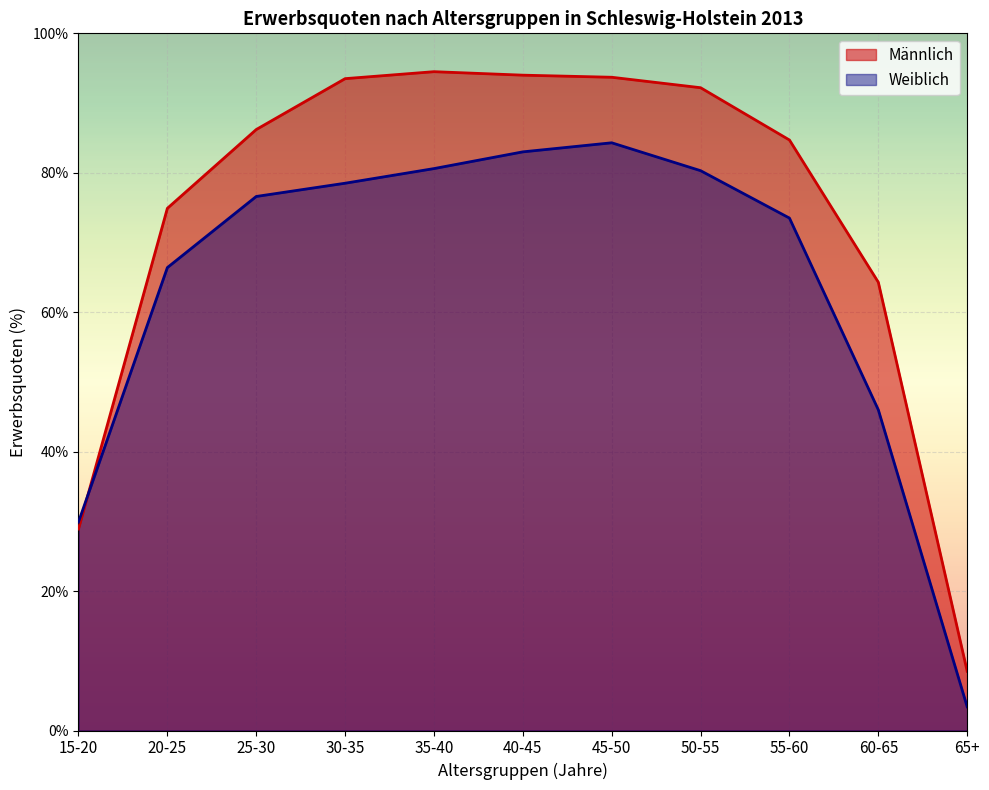

How many intersections are there between Männlich and Weiblich?

1